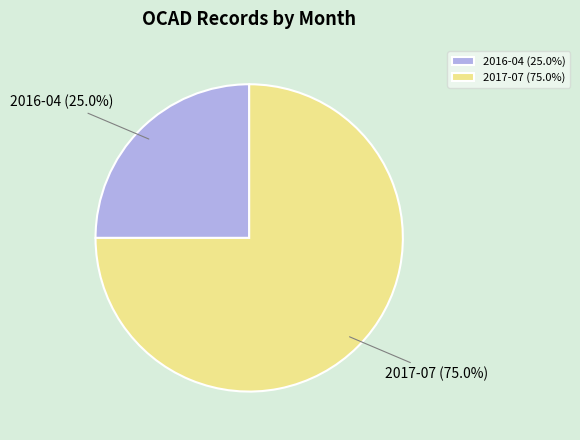

How many segments does this pie chart have?

2